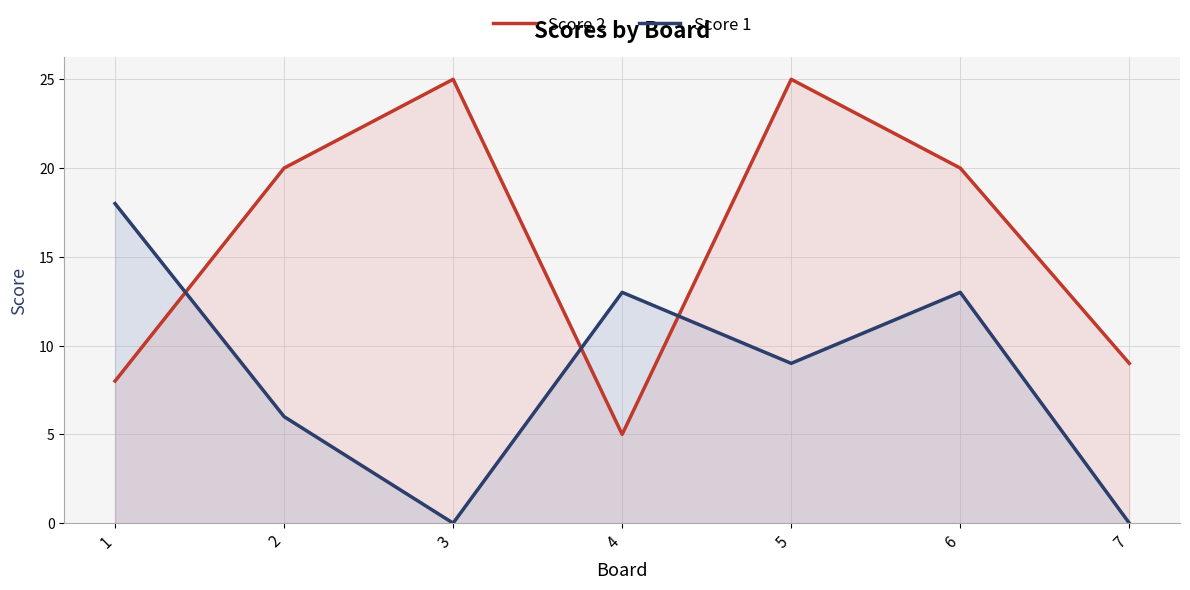

Which series has the largest total across all categories?

Score 2